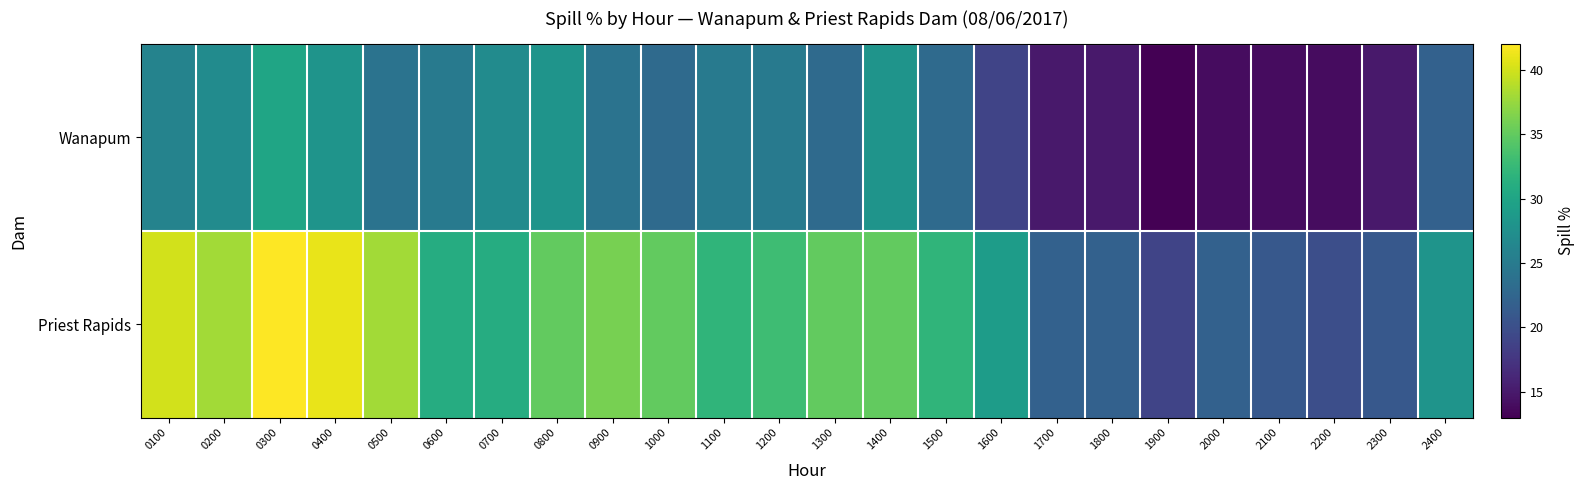

What is the total value across all series at 1800?

37